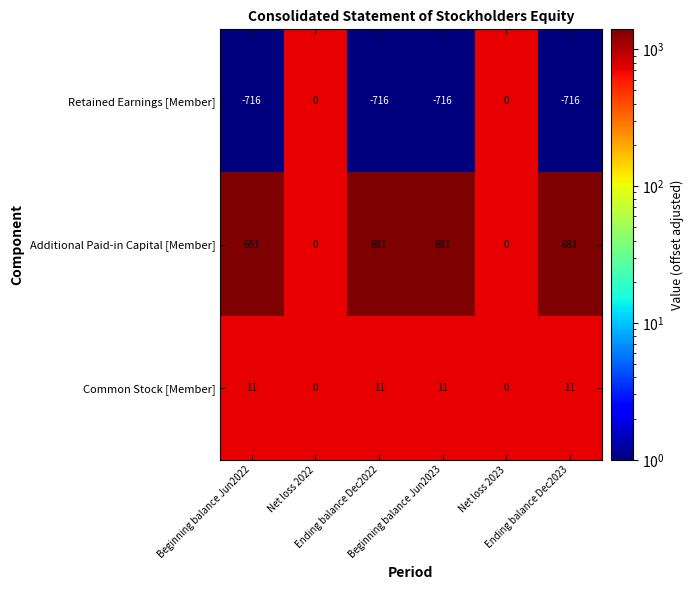

Rank the series by their maximum value, from highest to lowest.

Additional Paid-in Capital [Member], Common Stock [Member], Retained Earnings [Member]